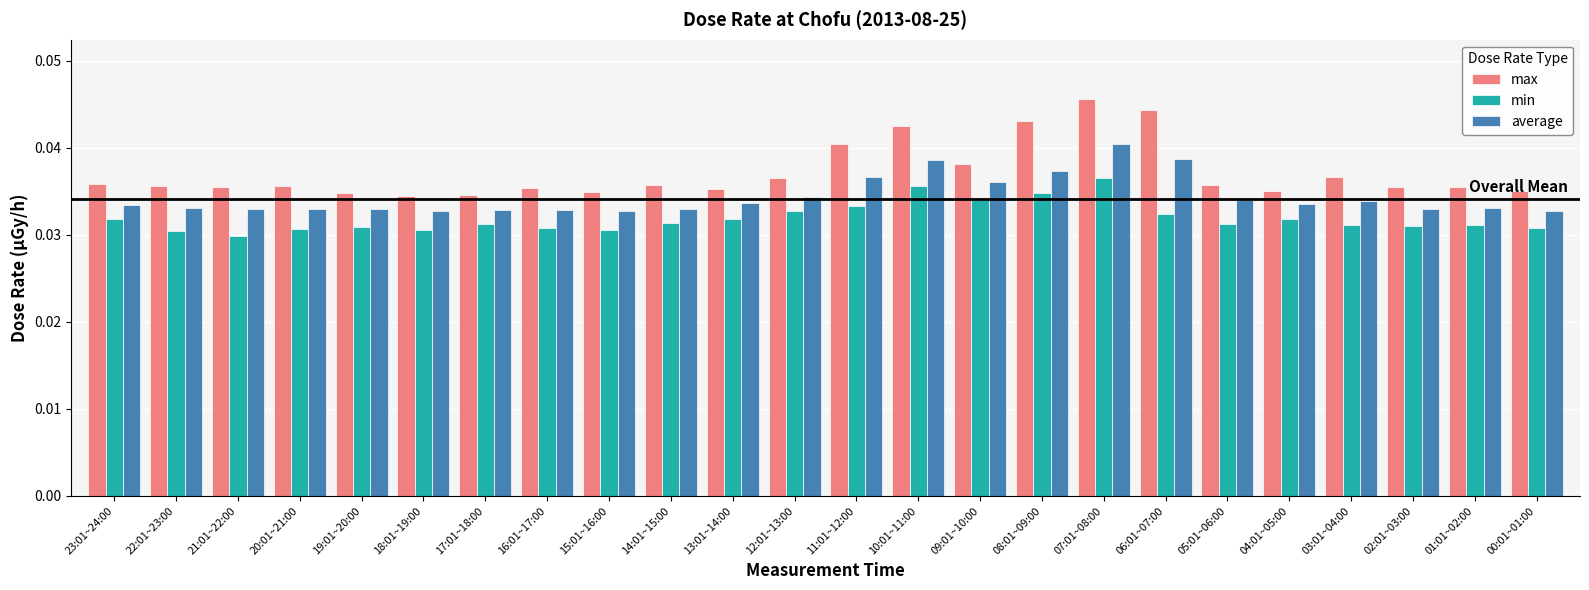

The value of min at 11:01~12:00 is 0.1. True or false?

False